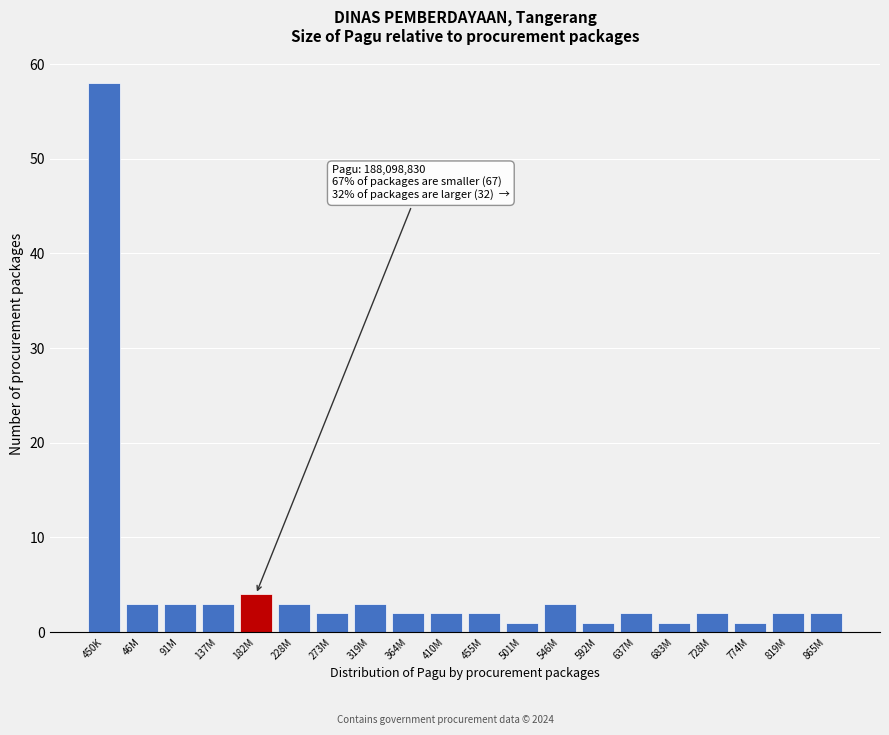

Reading right to left, list all the values displayed in this chart.

2	2	1	2	1	2	1	3	1	2	2	2	3	2	3	4	3	3	3	58